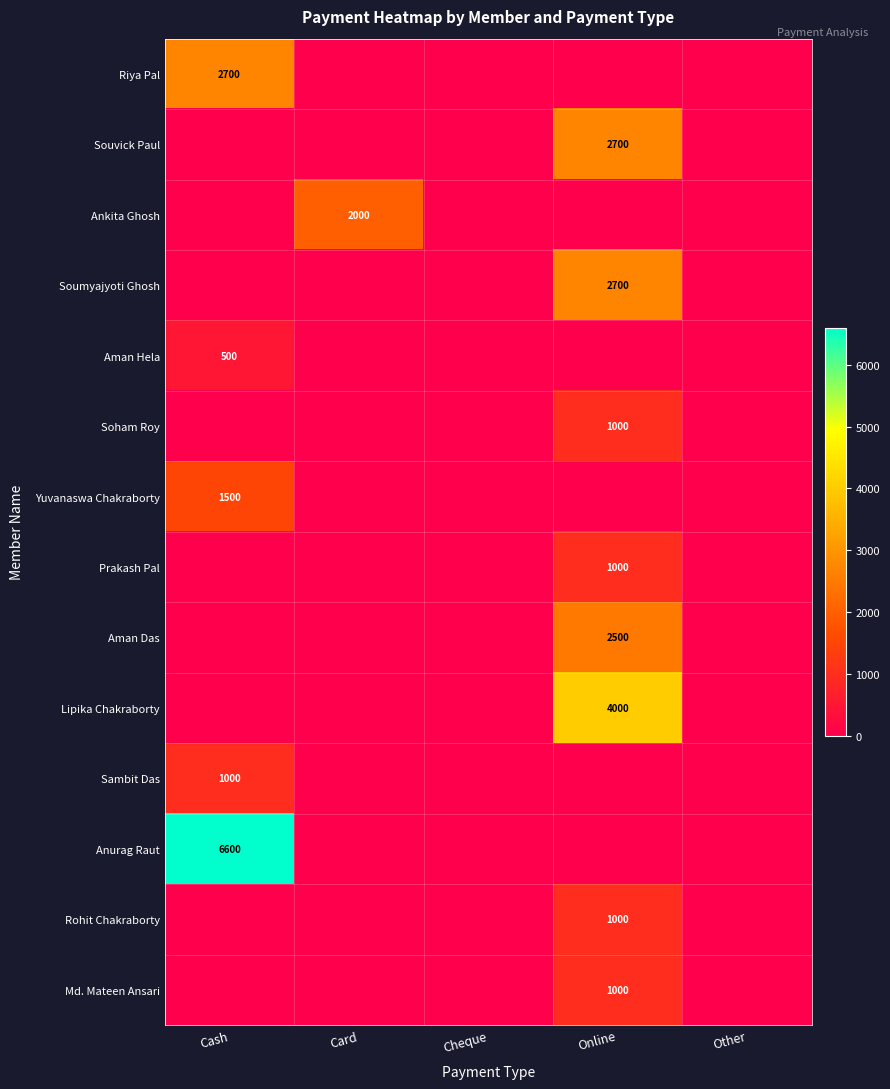

At how many categories does at least one series exceed 25?

3